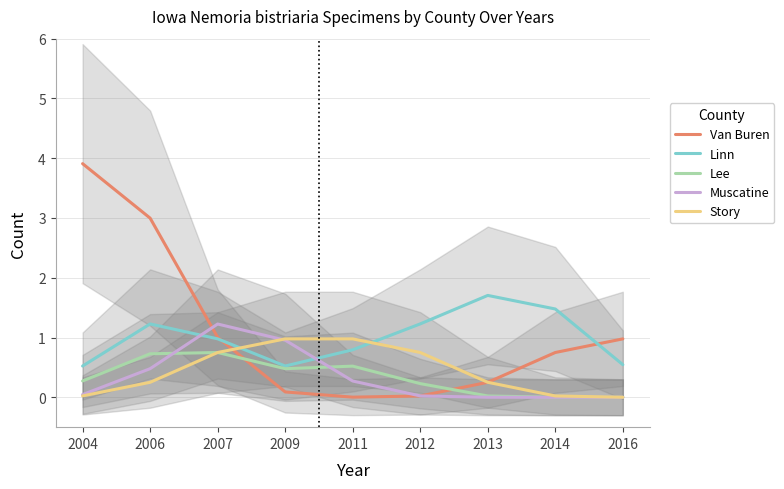

In Van Buren, how many points are lower than both neighbors (excluding endpoints)?

1